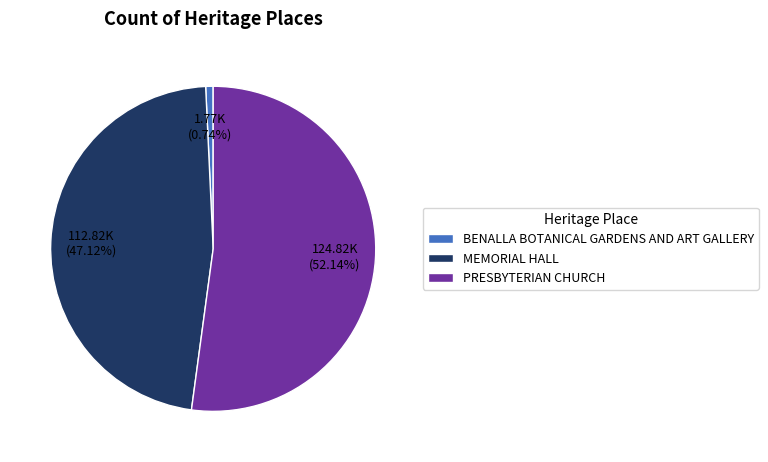

To the nearest percent, what is the combined percentage of BENALLA BOTANICAL GARDENS AND ART GALLERY and PRESBYTERIAN CHURCH?

53%